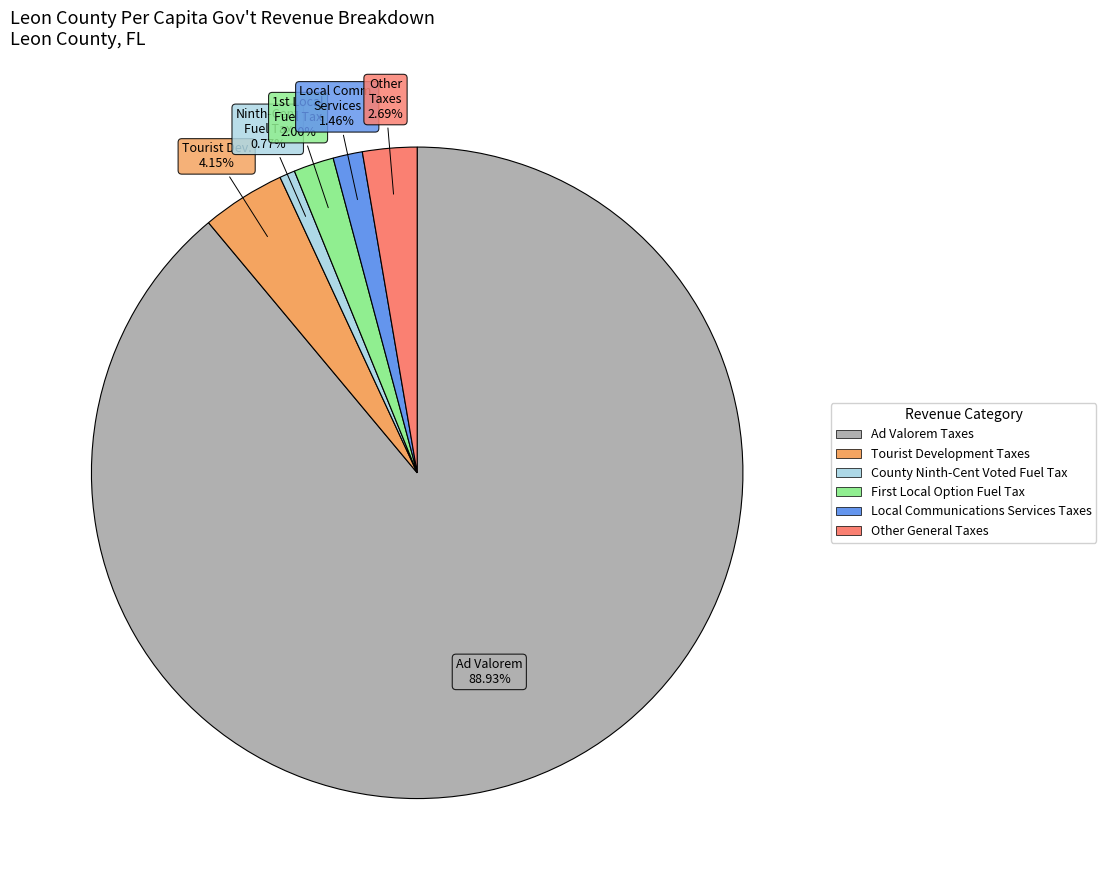

Is there a majority slice in this chart?

Yes